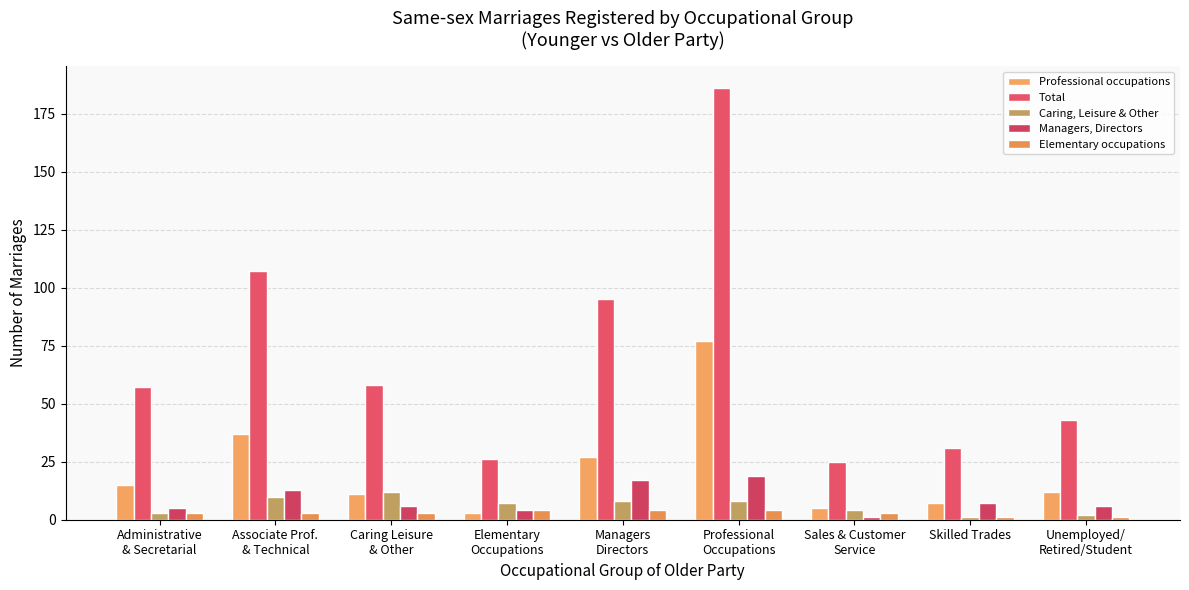

How many series are shown in this chart?

5